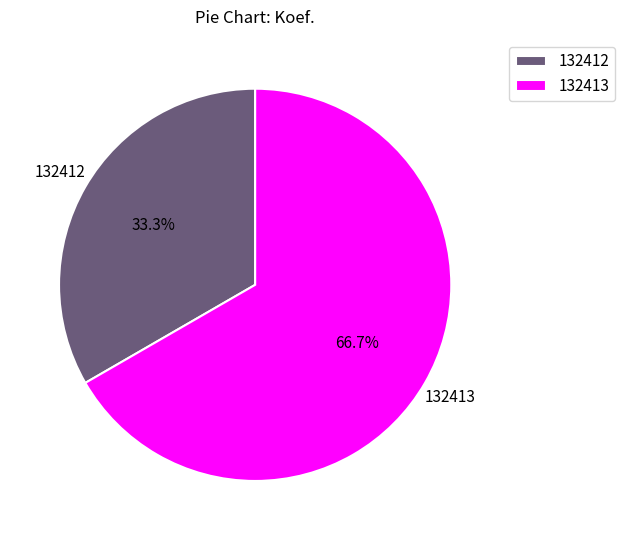

Between 132413 and 132412, which is larger?

132413